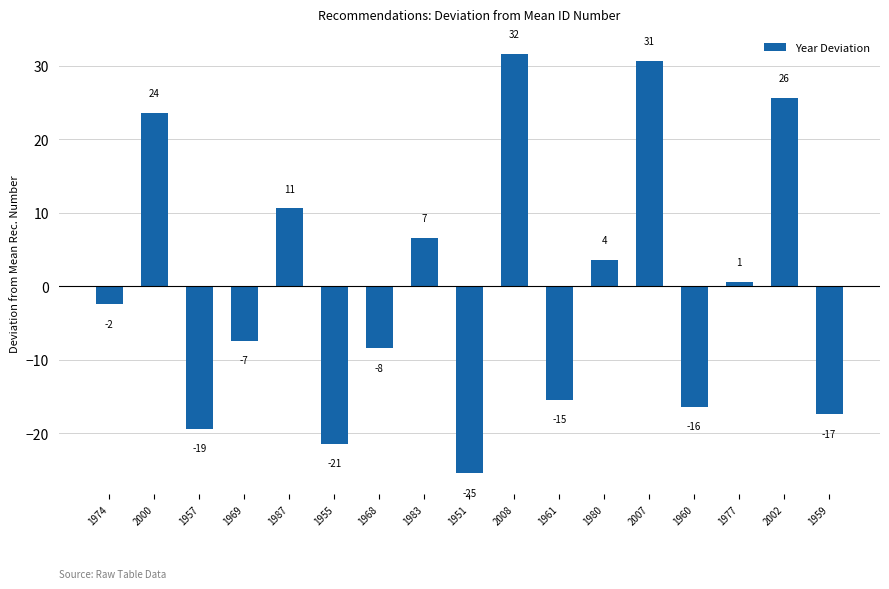

Reading right to left, what are all the values shown in this chart?

-17.4	25.6	0.6	-16.4	30.6	3.6	-15.4	31.6	-25.4	6.6	-8.4	-21.4	10.6	-7.4	-19.4	23.6	-2.4